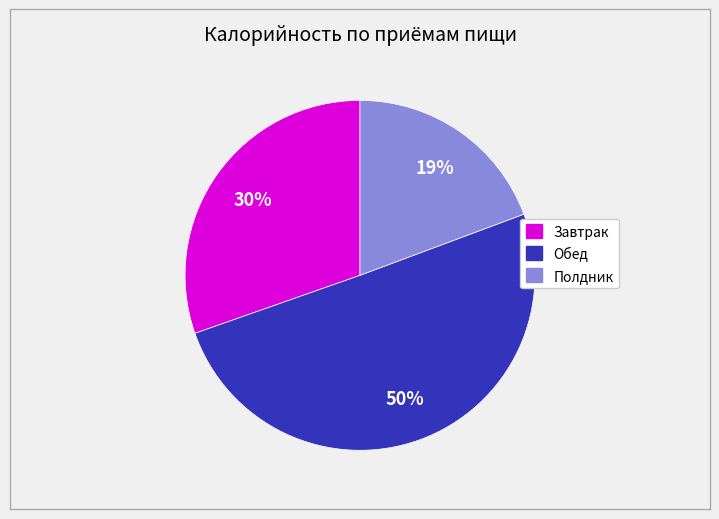

To the nearest percent, what is the average slice percentage?

33%